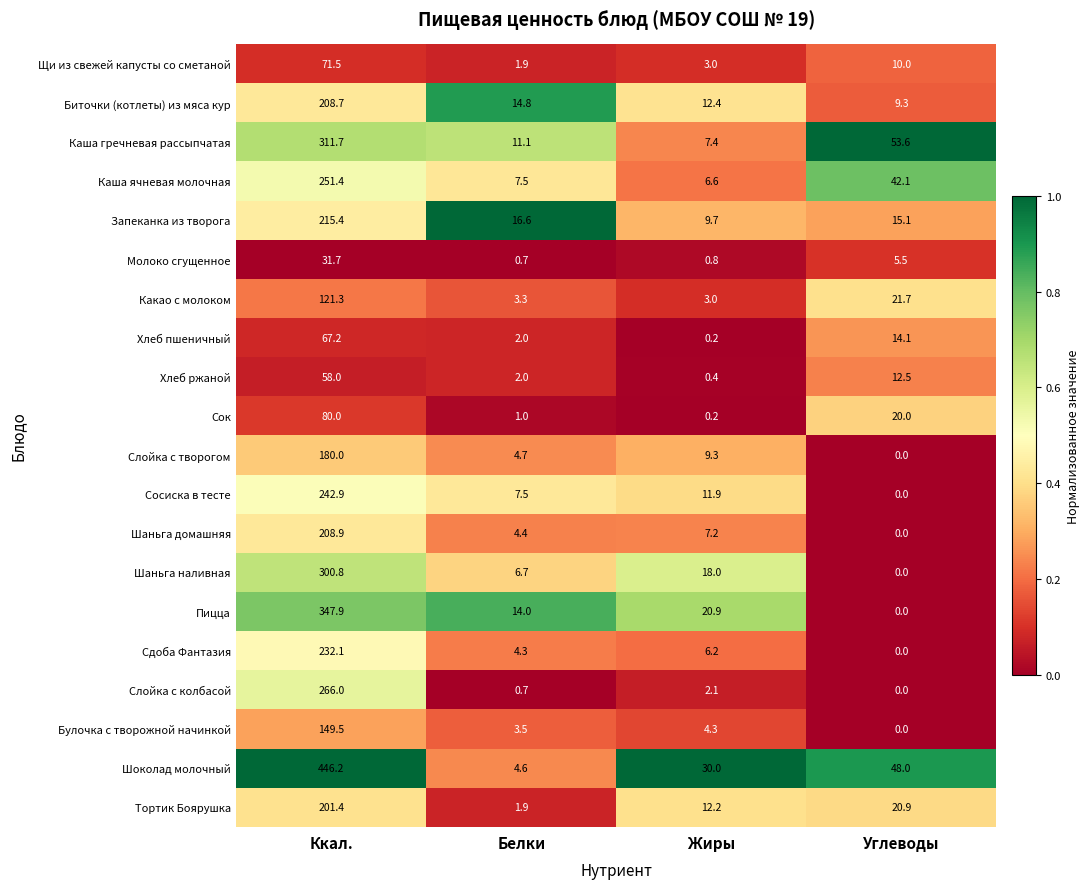

The Какао с молоком series shows 10.4 at Углеводы. True or false?

False